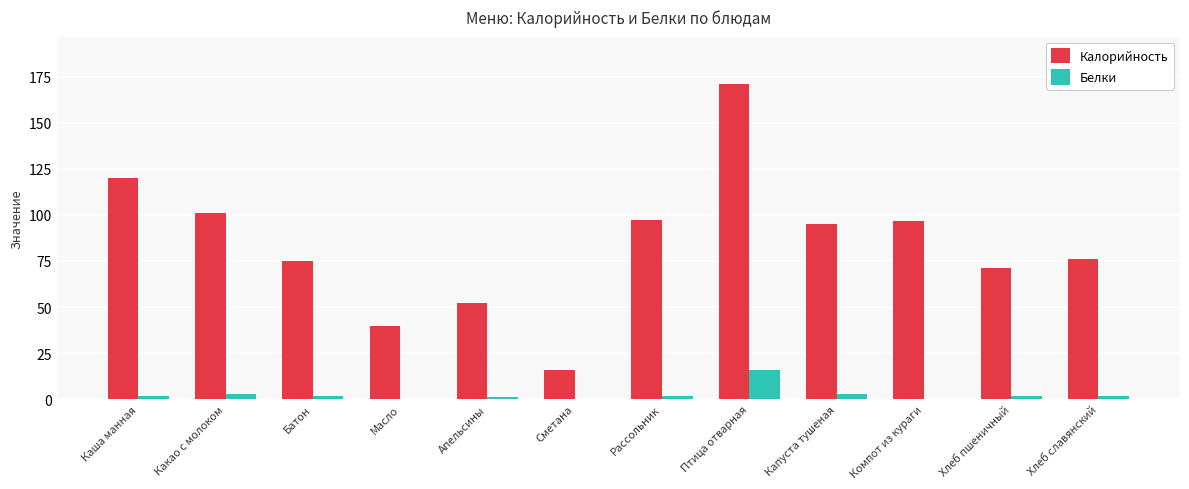

Between Сметана and Компот из кураги, which series saw the biggest shift?

Калорийность